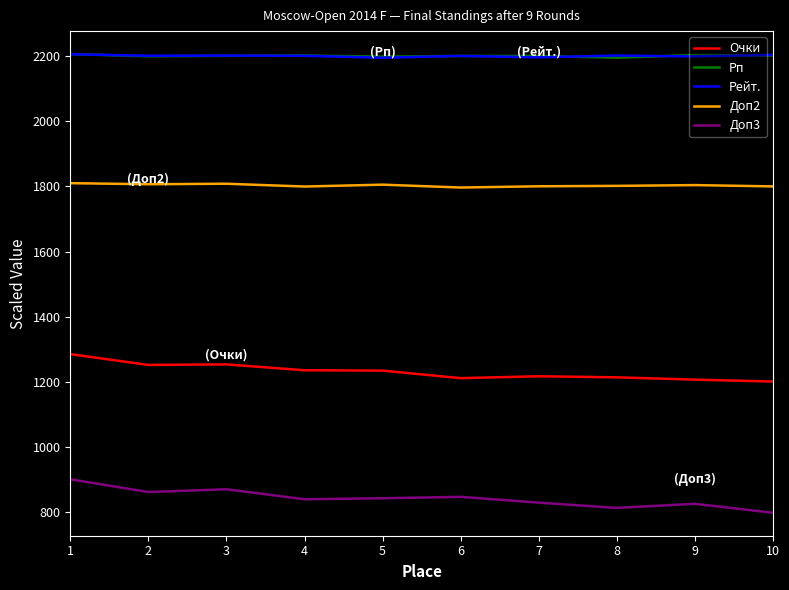

At which category is the sum across all series the highest?

1